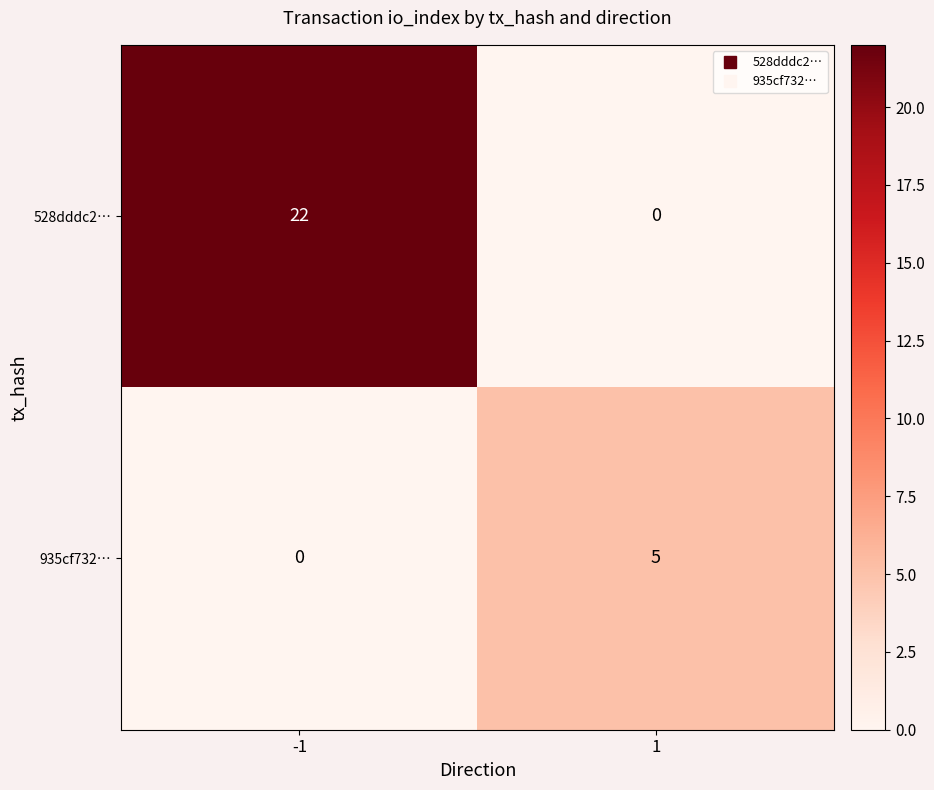

Rank the categories by 935cf732… value from highest to lowest.

1, -1